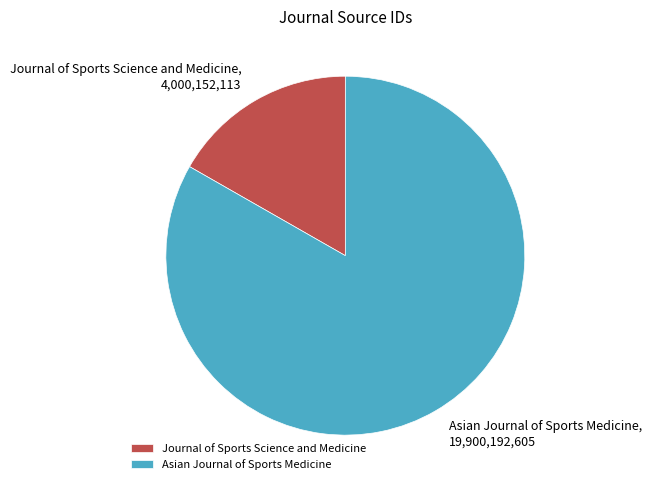

Which slice represents more than half of the pie?

Asian Journal of Sports Medicine